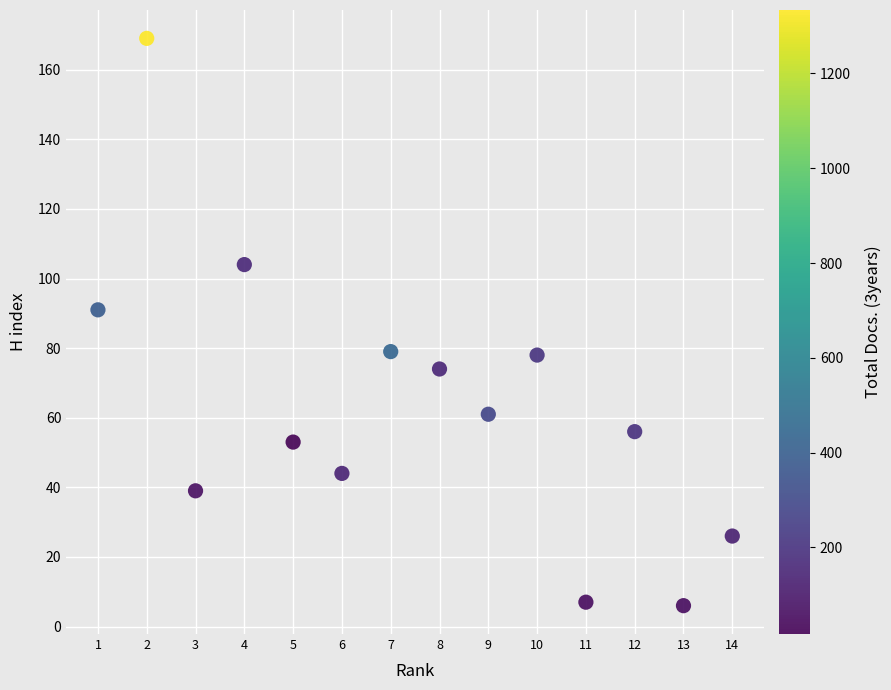

What Y value in the scatter plot is closest to 87?

91